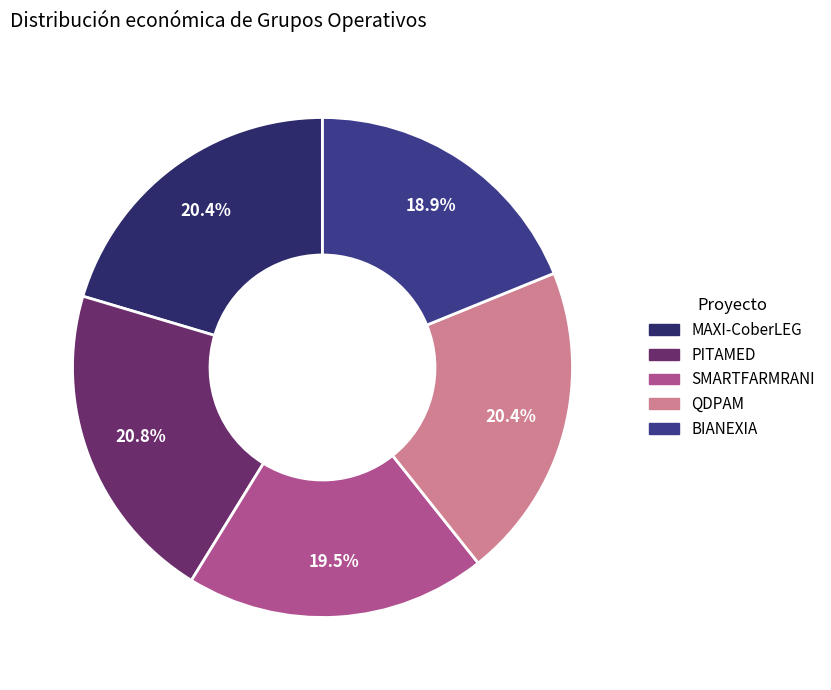

Is there any slice that represents more than half of the pie?

No